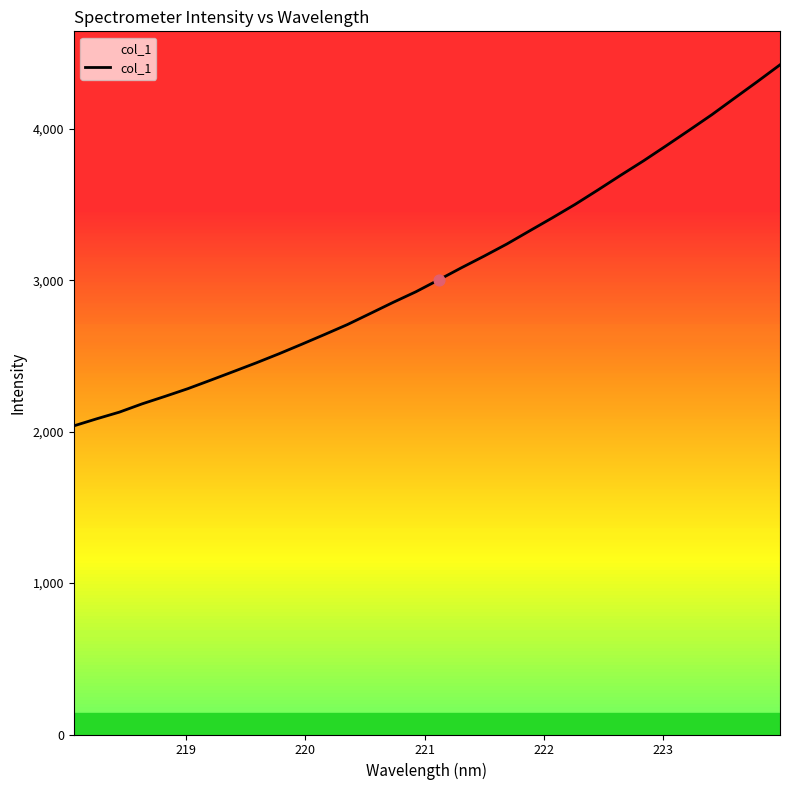

What is the minimum value shown in the chart?

2038.8